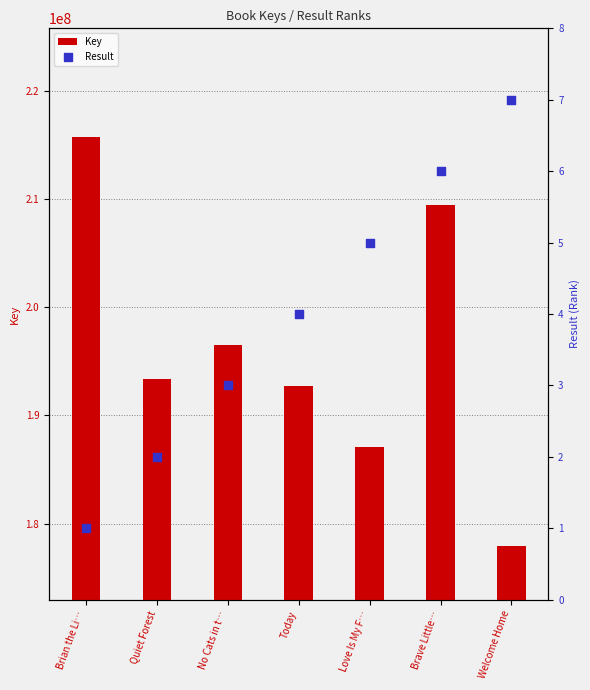

What is the total value across all series at Brian the Li…?

215769145